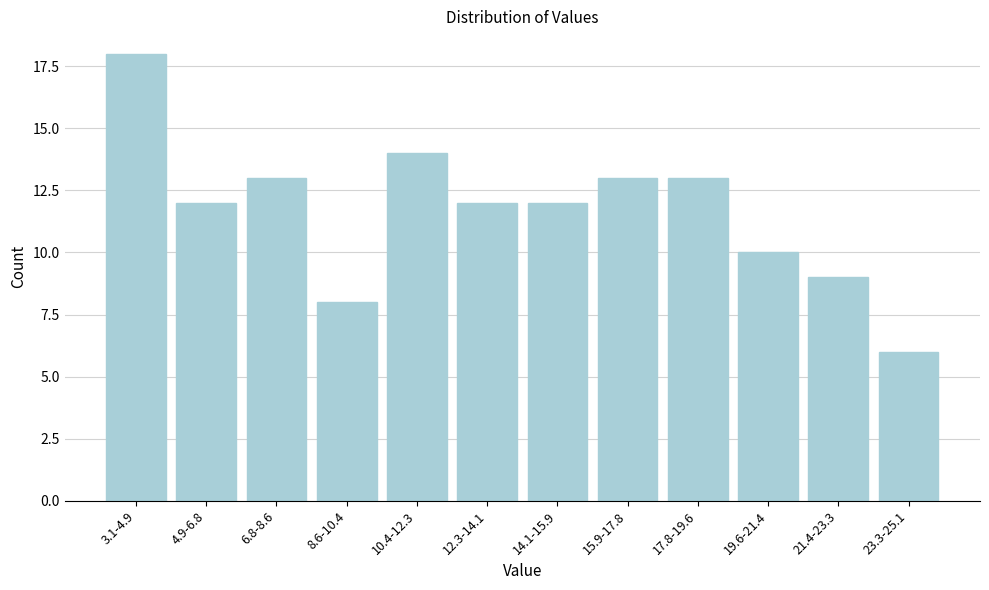

Reading left to right, list all the values displayed in this chart.

3.1-4.9=18	4.9-6.8=12	6.8-8.6=13	8.6-10.4=8	10.4-12.3=14	12.3-14.1=12	14.1-15.9=12	15.9-17.8=13	17.8-19.6=13	19.6-21.4=10	21.4-23.3=9	23.3-25.1=6